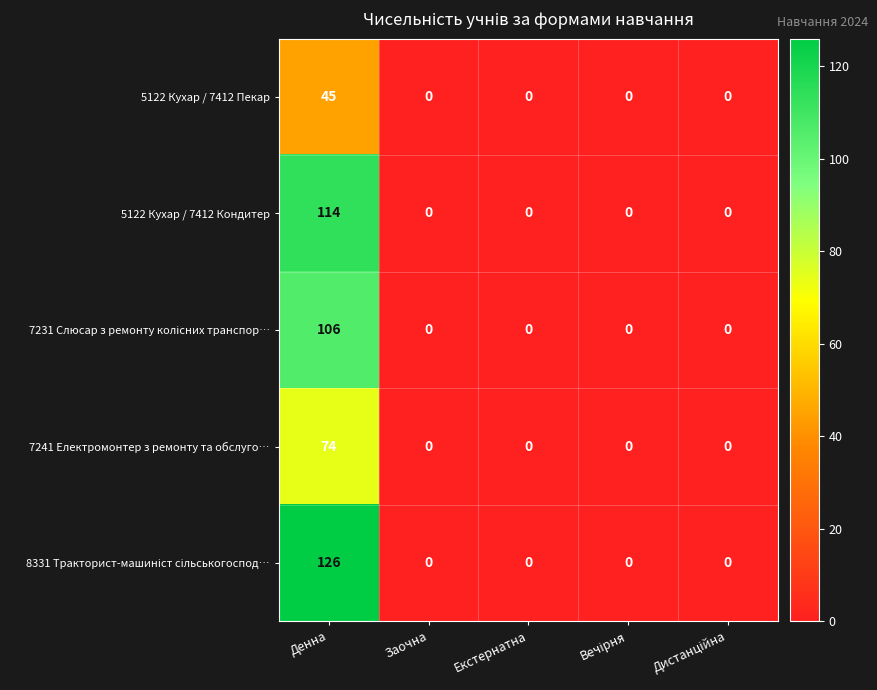

How many series are shown in this chart?

5